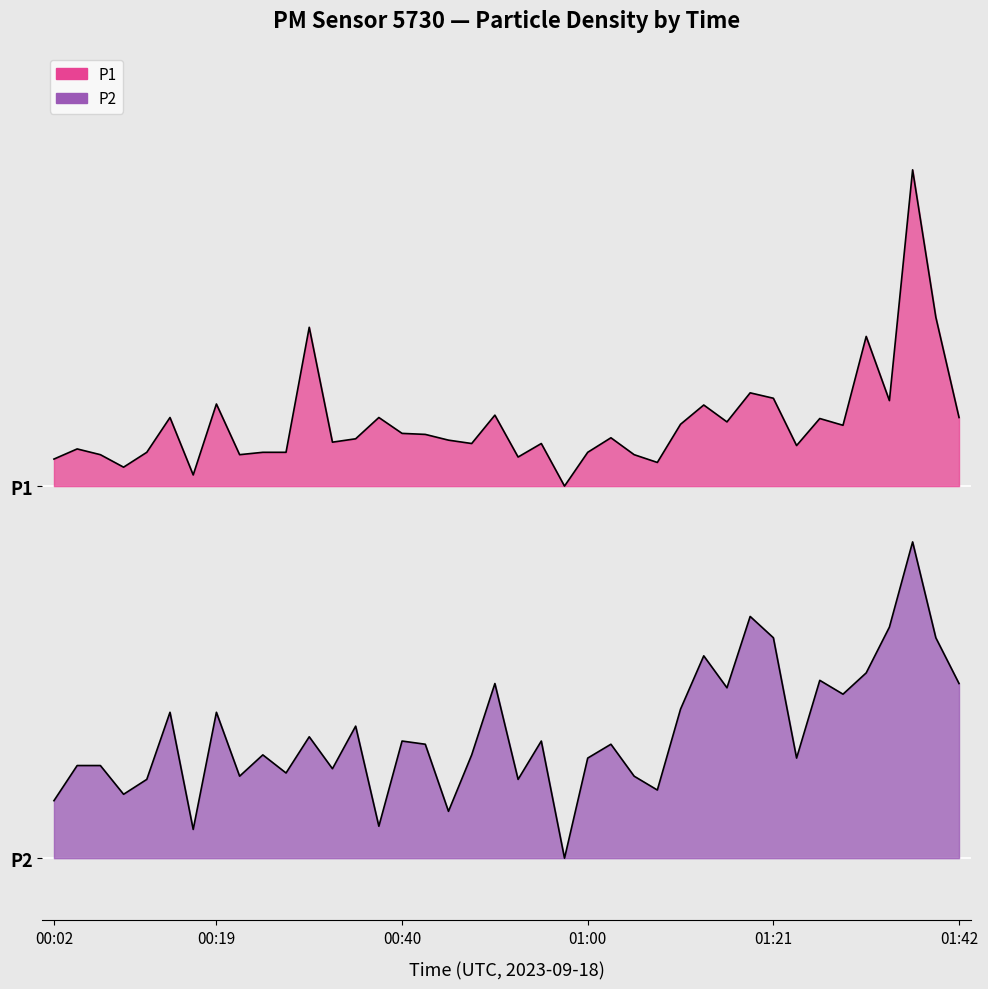

What is the sum of the P1 values at 00:35 and 00:50?

13.9